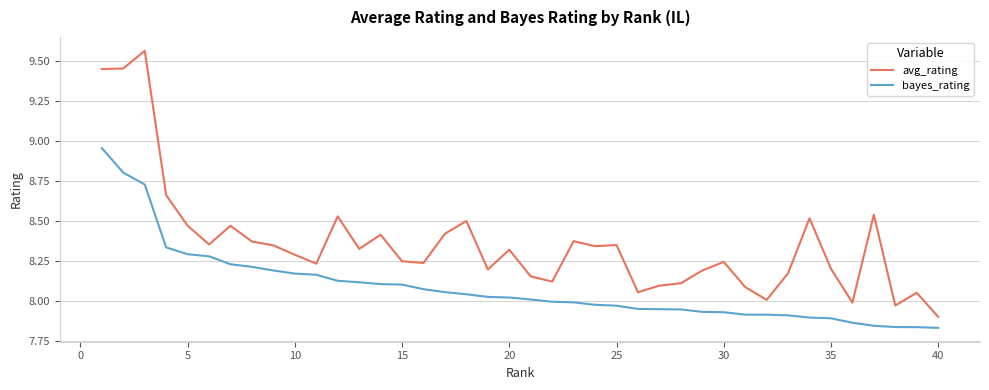

What is the difference between the maximum and minimum values in the bayes_rating series?

1.1